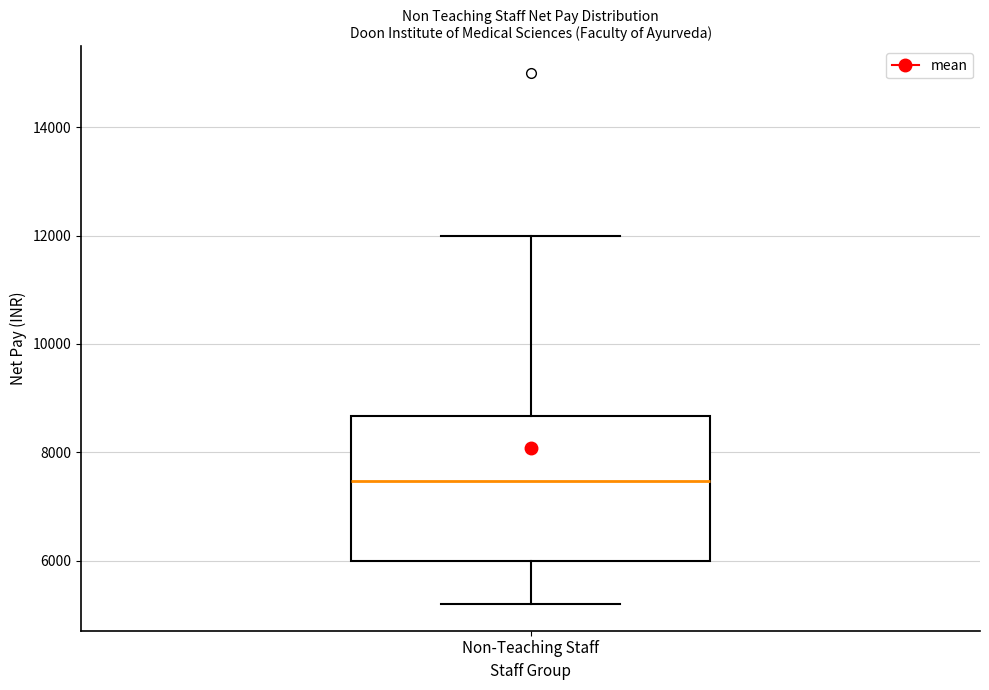

Transcribe this box plot: give where the median line is, the range the box spans, and where the two whiskers end, as read against the y-axis. The values are not printed on the chart, so give them approximately, as read against the axis.

median 7400, box 6000 to 8600, whiskers 5200 to 12000